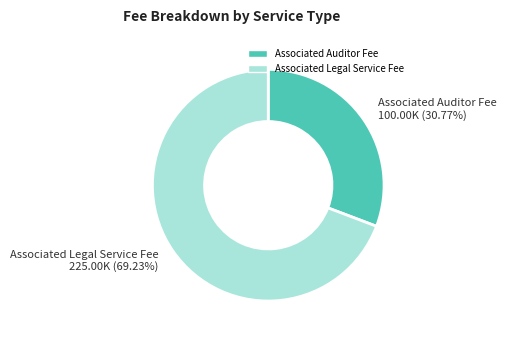

Is there any slice that represents more than half of the pie?

Yes